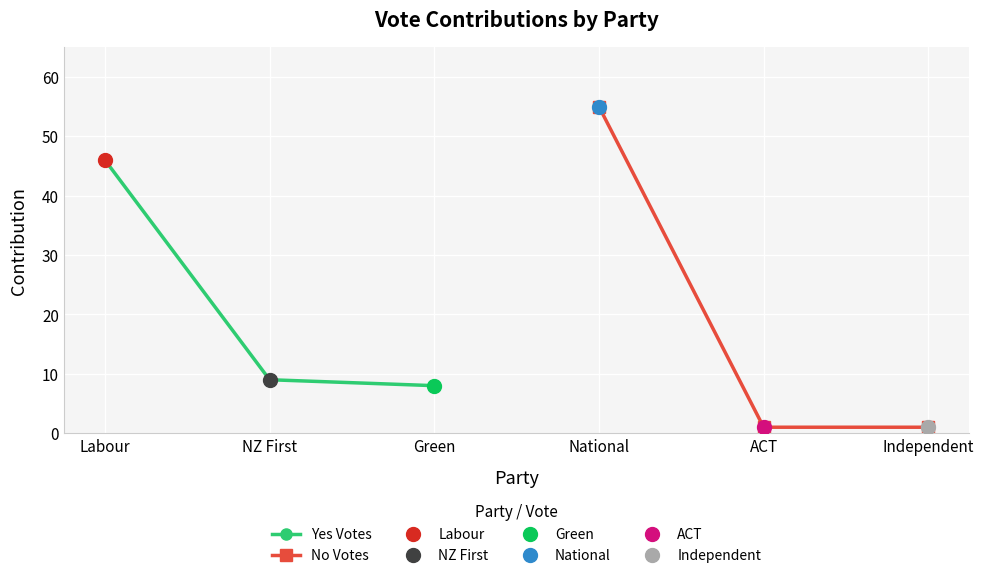

What is the lowest value of the No Votes series?

1